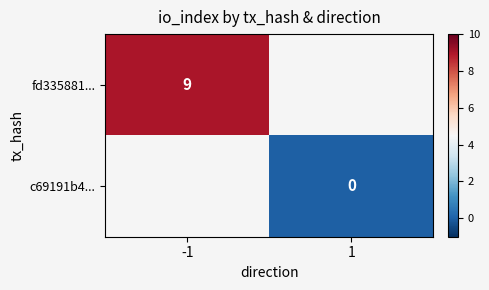

The value of fd335881... at -1 is 14. True or false?

False